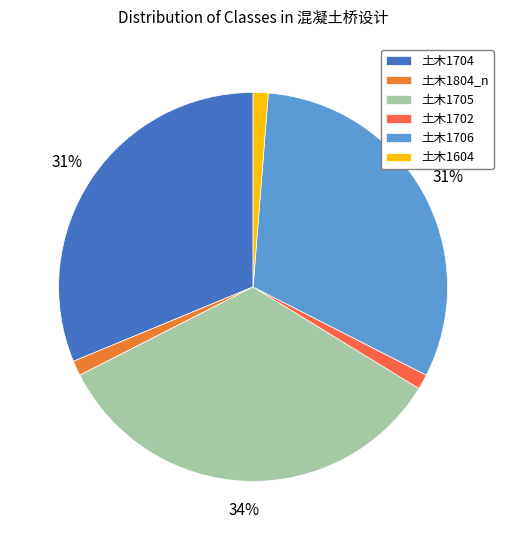

Is there any slice that represents more than half of the pie?

No